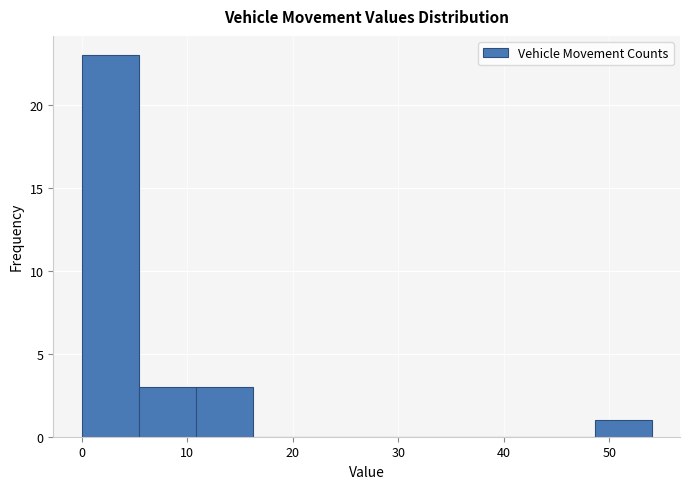

What is the height of the bar covering 0.0 to 5.4 on the x-axis? Neither the bar edges nor the heights are printed on the chart, so give them approximately, as read against the axes.

23